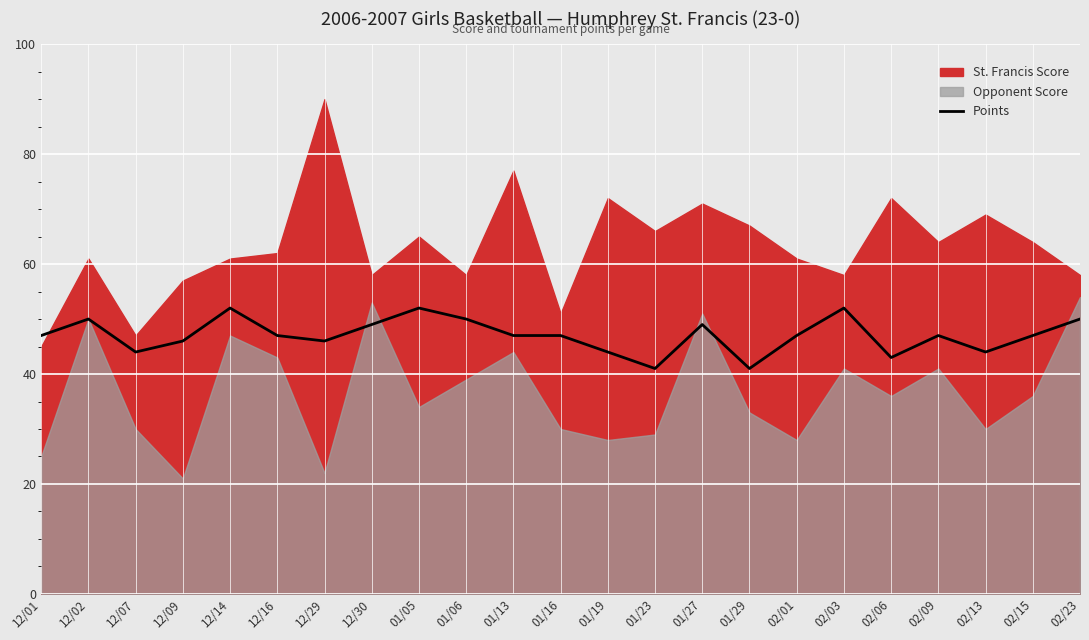

What is the difference between the maximum and minimum values?

11